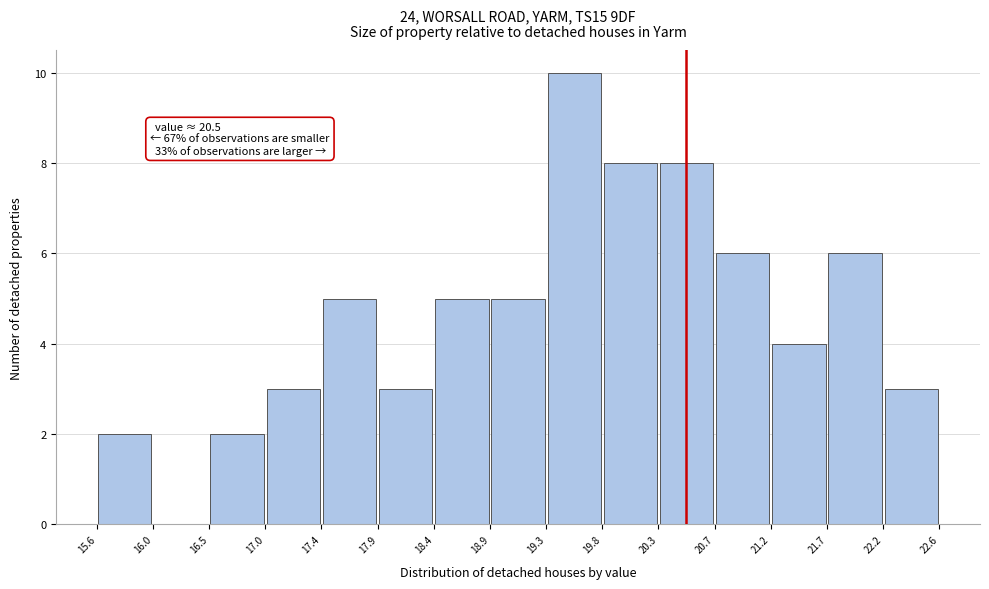

Over which range of the x-axis is the bar tallest?

19.3 to 19.8